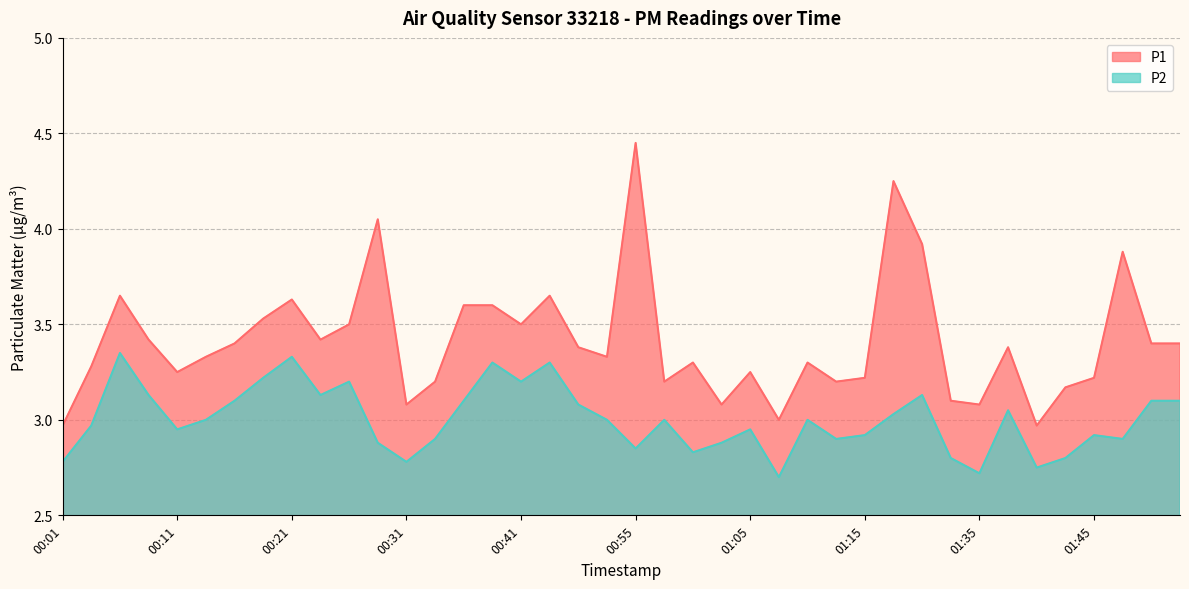

True or false: P2 and P1 cross at least once.

False